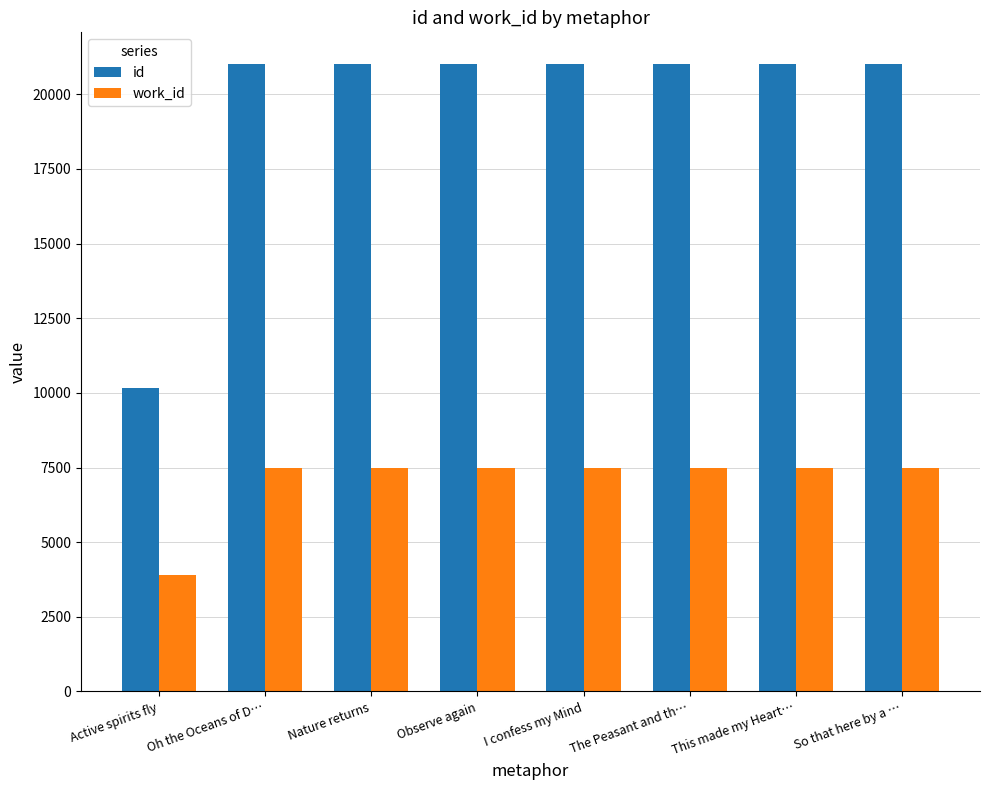

Rank the series by their maximum value, from lowest to highest.

work_id, id